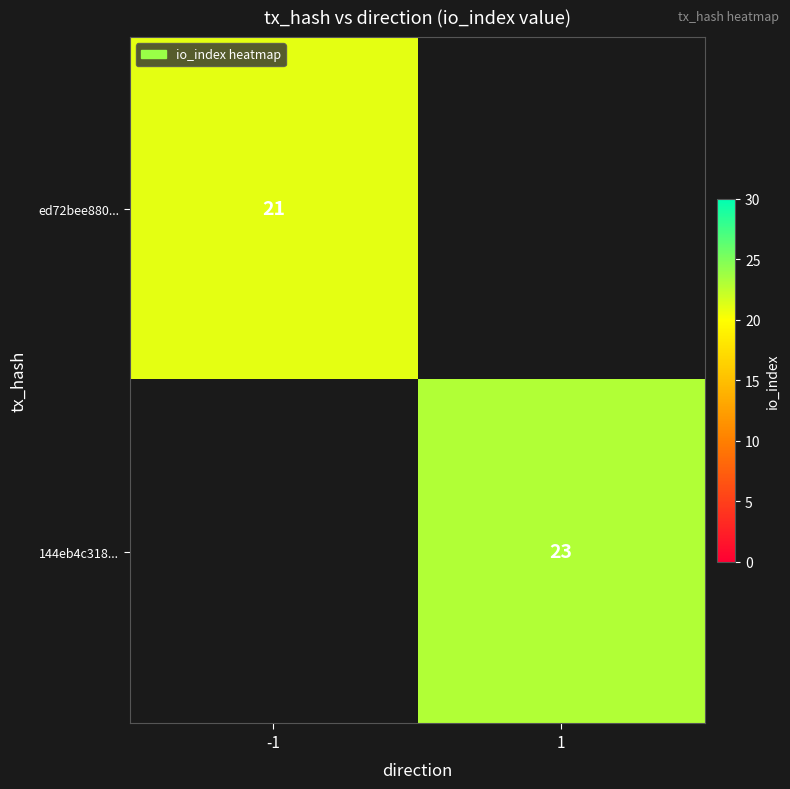

True or false: 144eb4c318... has a value of 23 at 1.

True